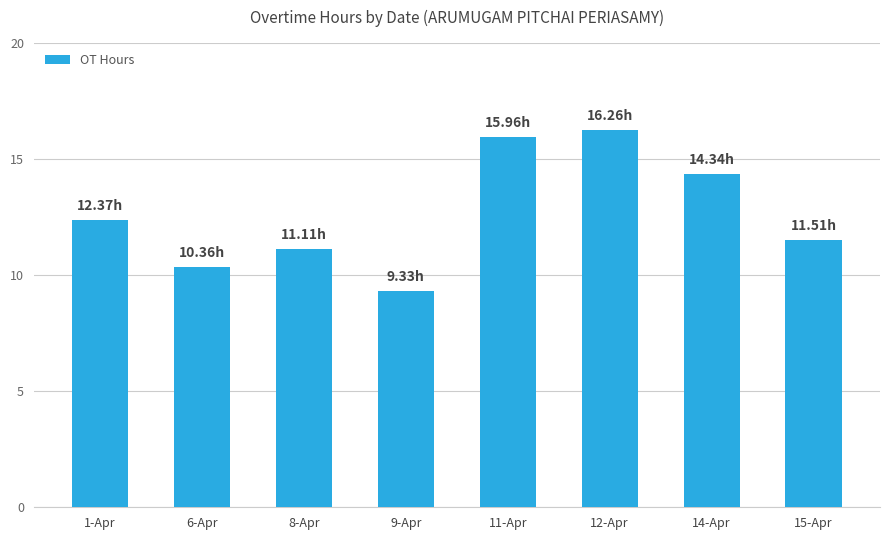

Is it true that the value at 11-Apr is 16.0?

True